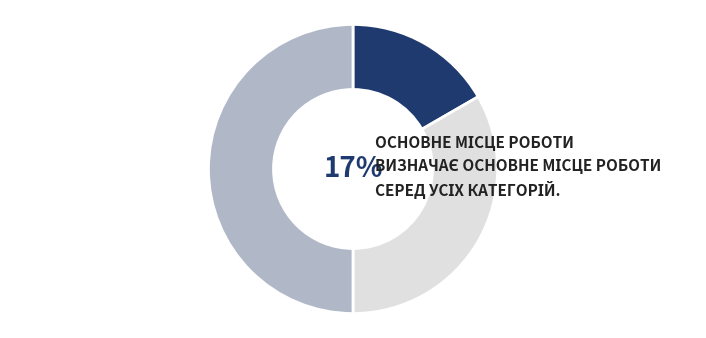

Does any single category account for the majority?

No